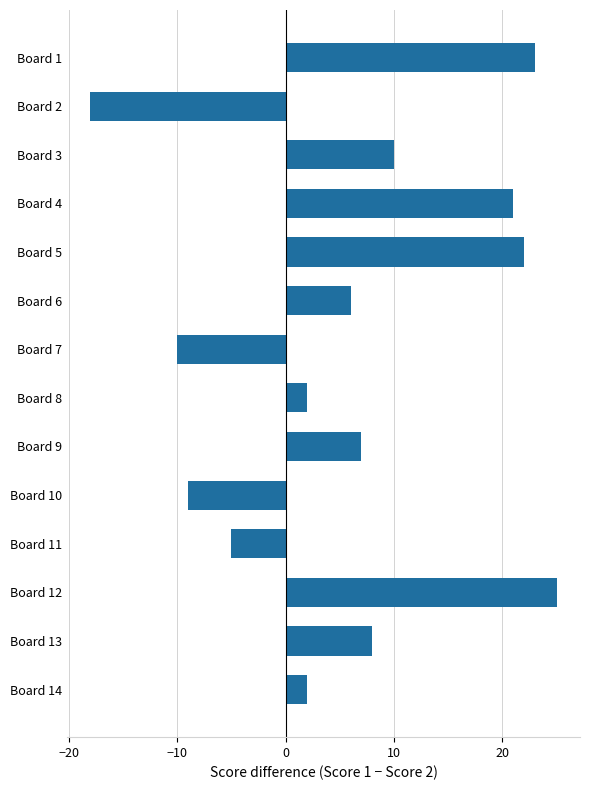

What is the value of the 10th bar from the top?

-9